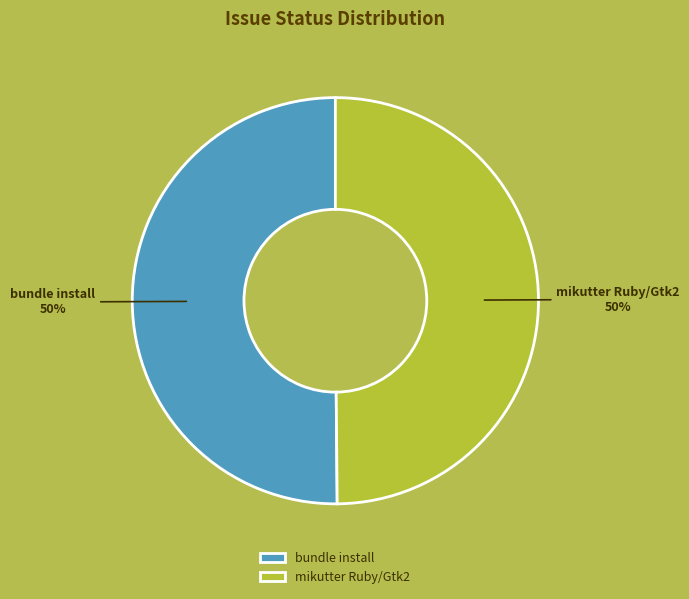

To the nearest percent, what percentage of the pie is mikutter Ruby/Gtk2?

50%